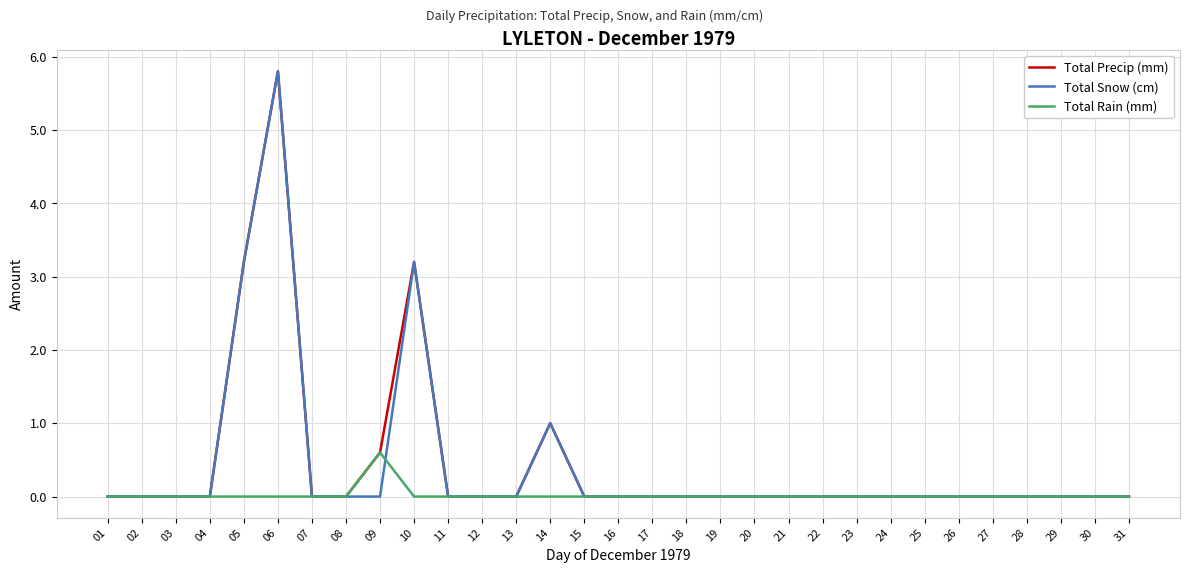

The value of Total Snow (cm) at 06 is 3.6. True or false?

False